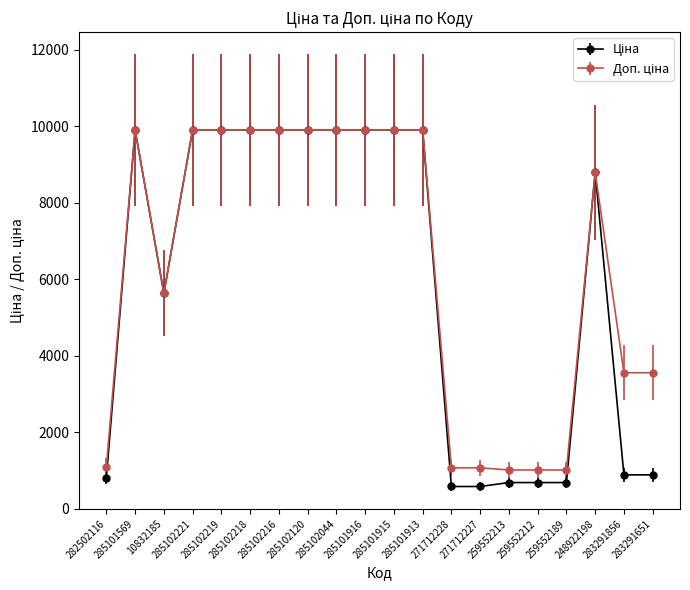

At how many categories does at least one series exceed 3748?

12